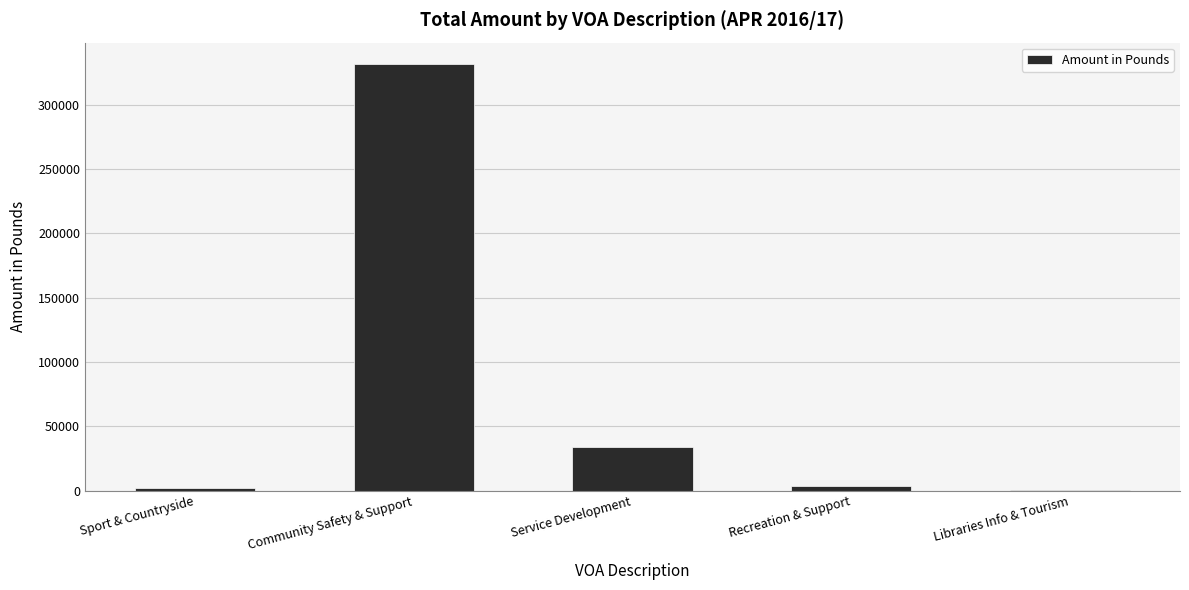

True or false: the data shows 34257 at Service Development.

True